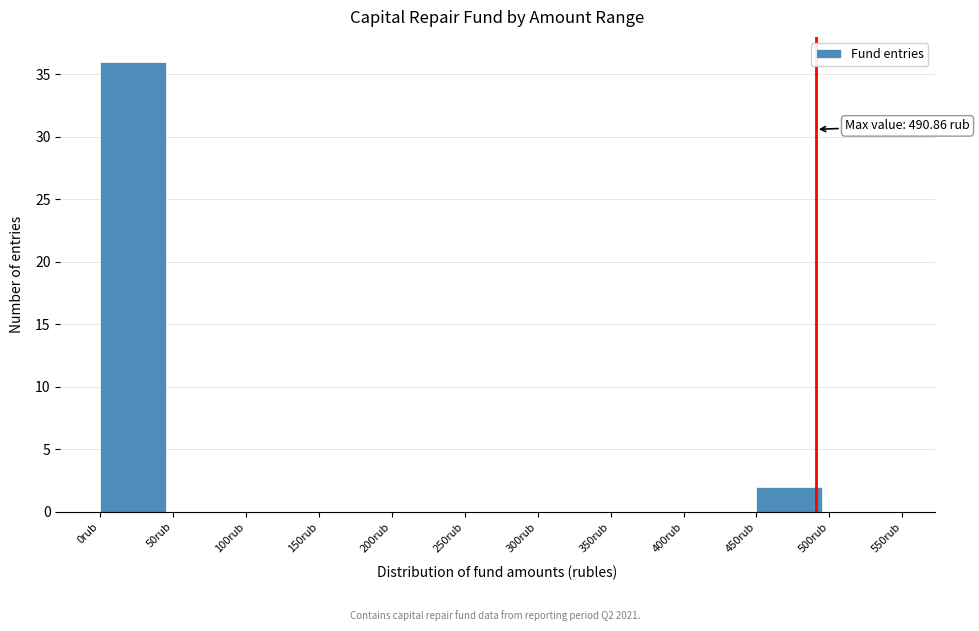

Over which range of the x-axis is the bar tallest?

0 to 50